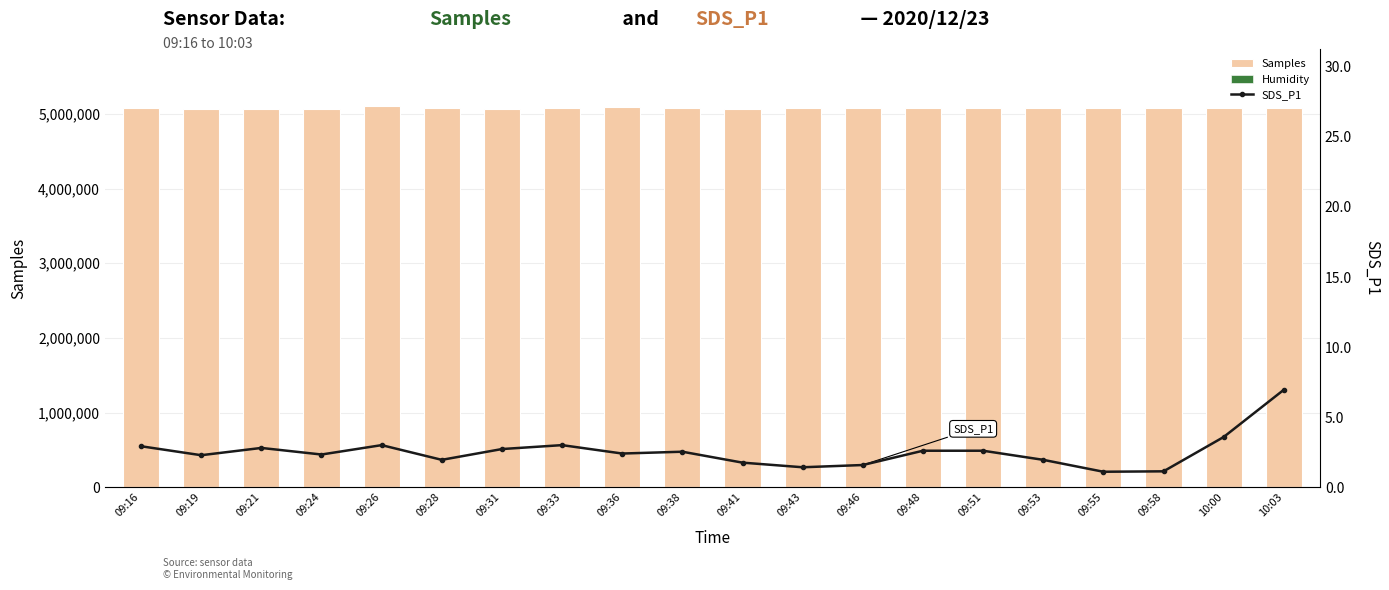

How many groups of bars are there?

20